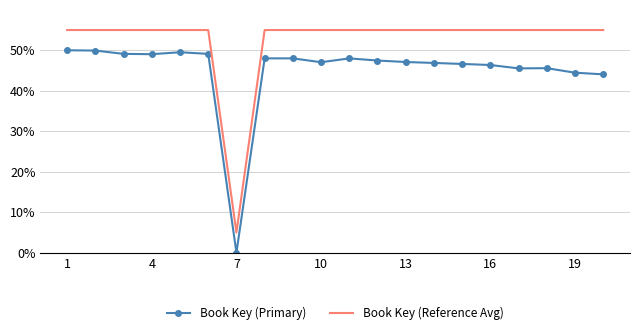

What is the average value of the Book Key (Reference Avg) series?

52.5